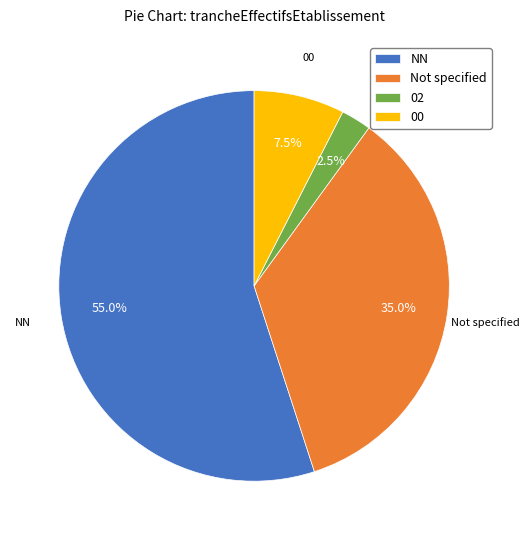

Between NN and 02, which is larger?

NN